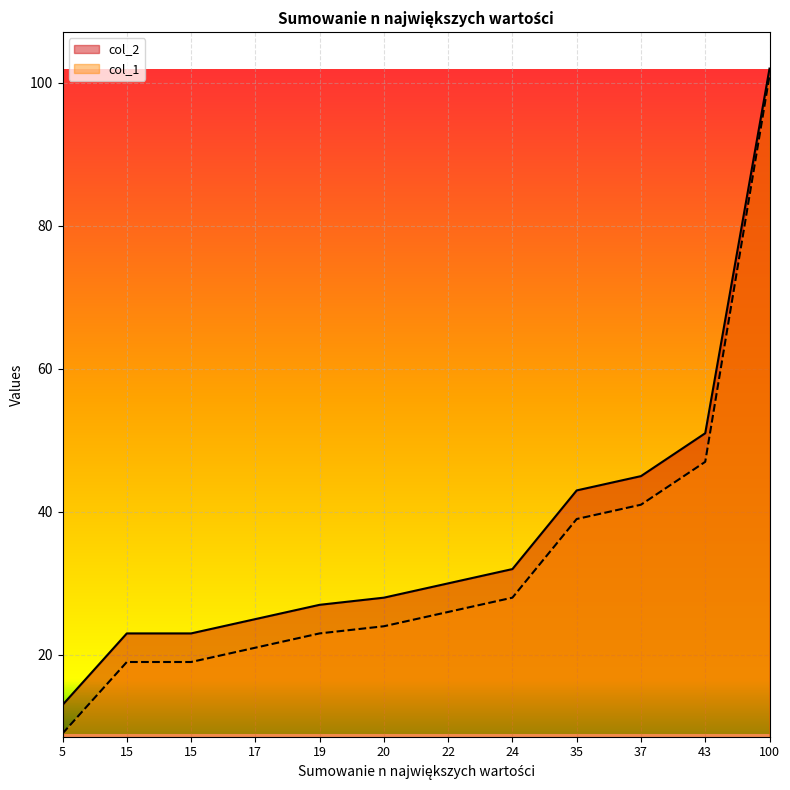

How many values in the col_2 series are below 30?

6